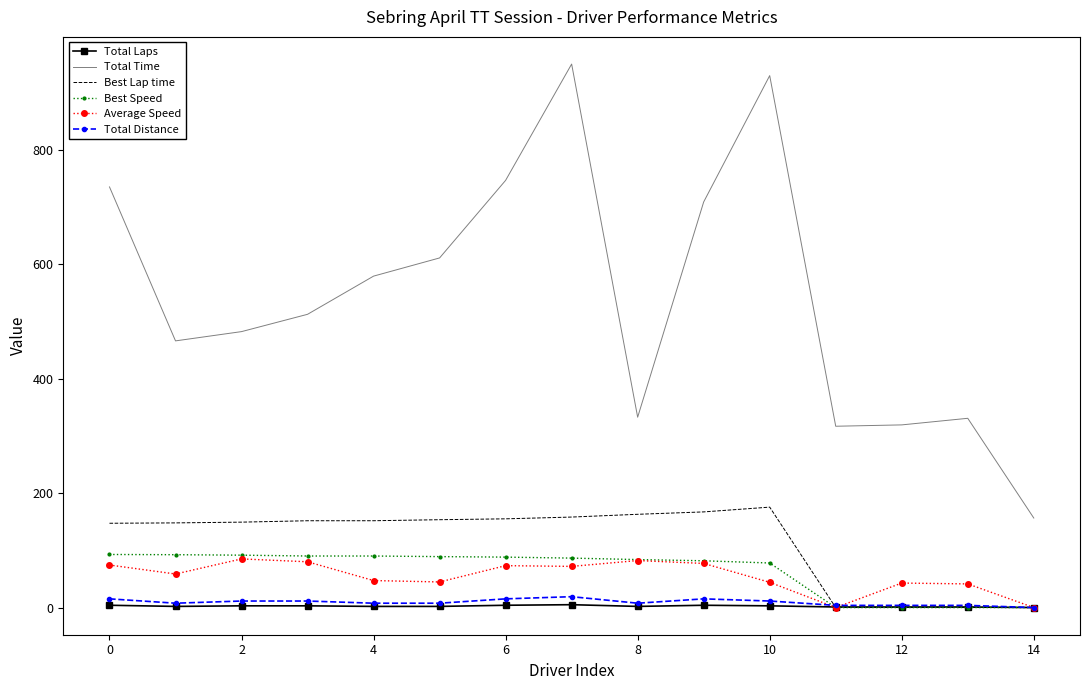

In Total Time, how many points are lower than both neighbors (excluding endpoints)?

3